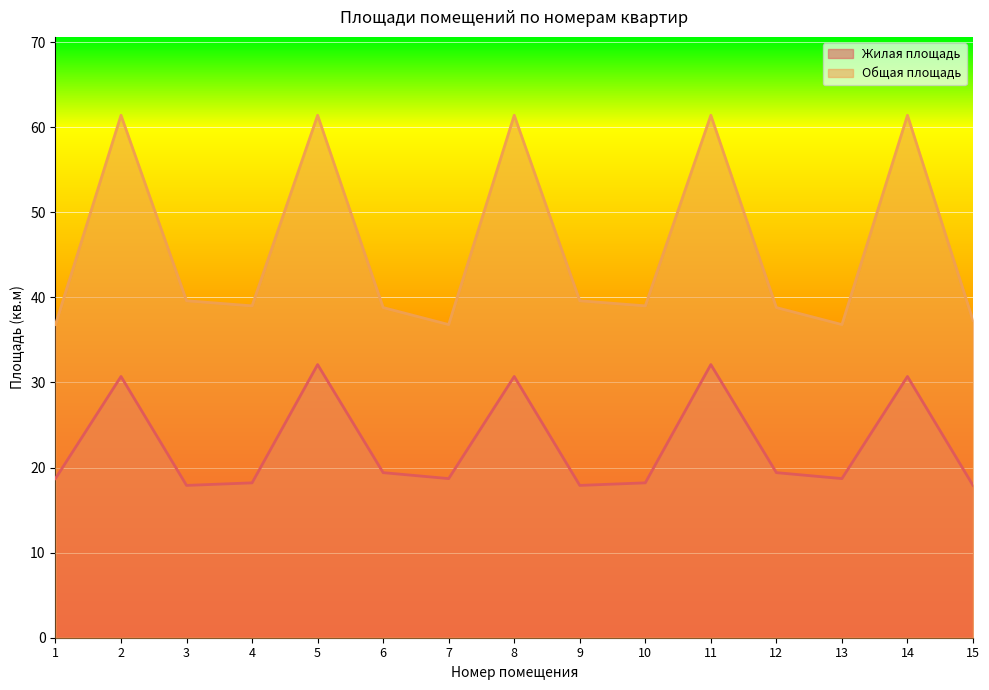

True or false: Жилая площадь and Общая площадь intersect in this chart.

False